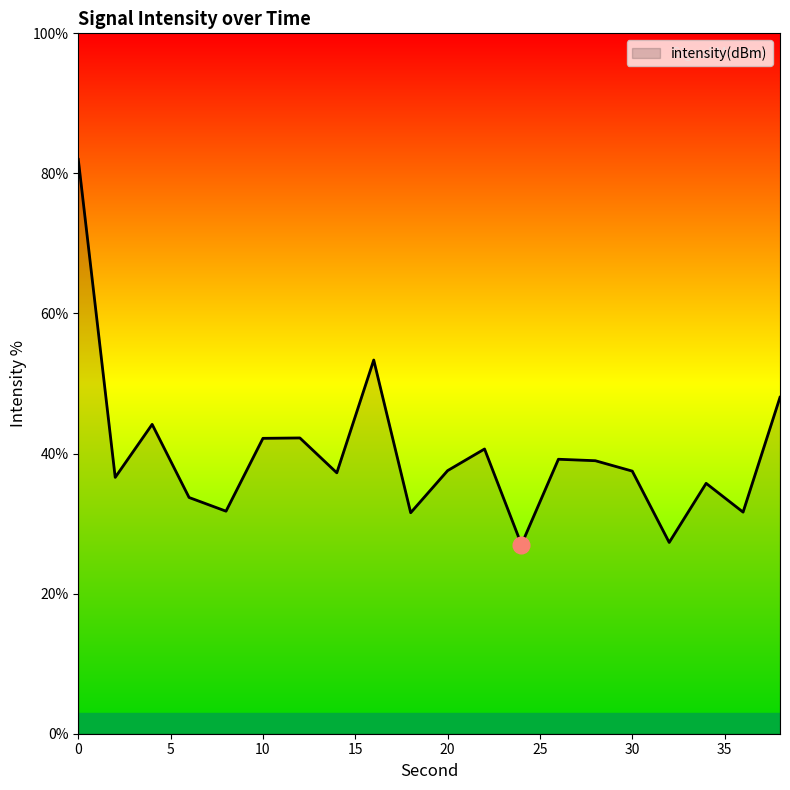

What is the smallest value displayed?

27.0